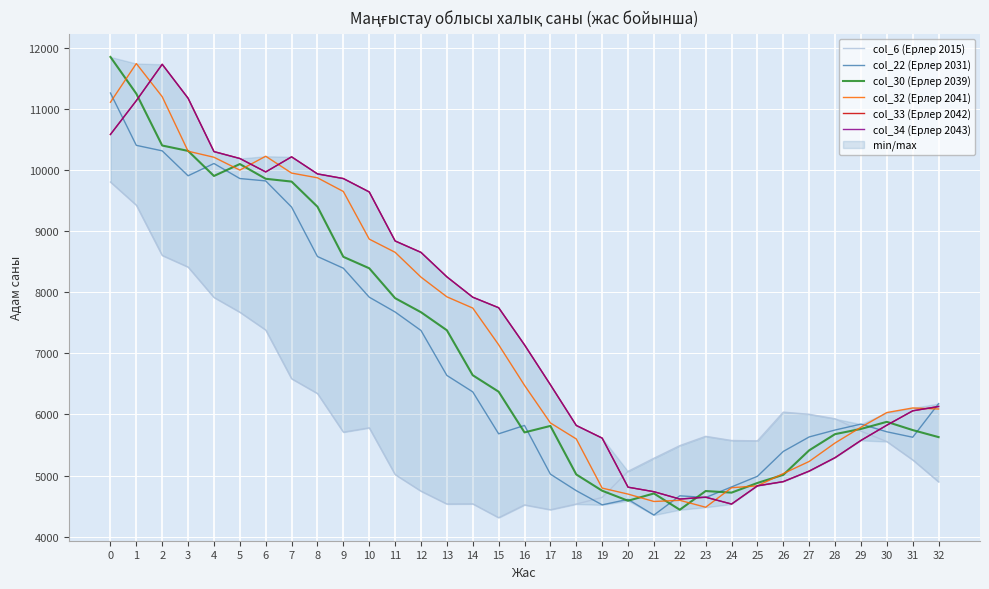

The col_6 (Ерлер 2015) series shows 5283 at 21. True or false?

True